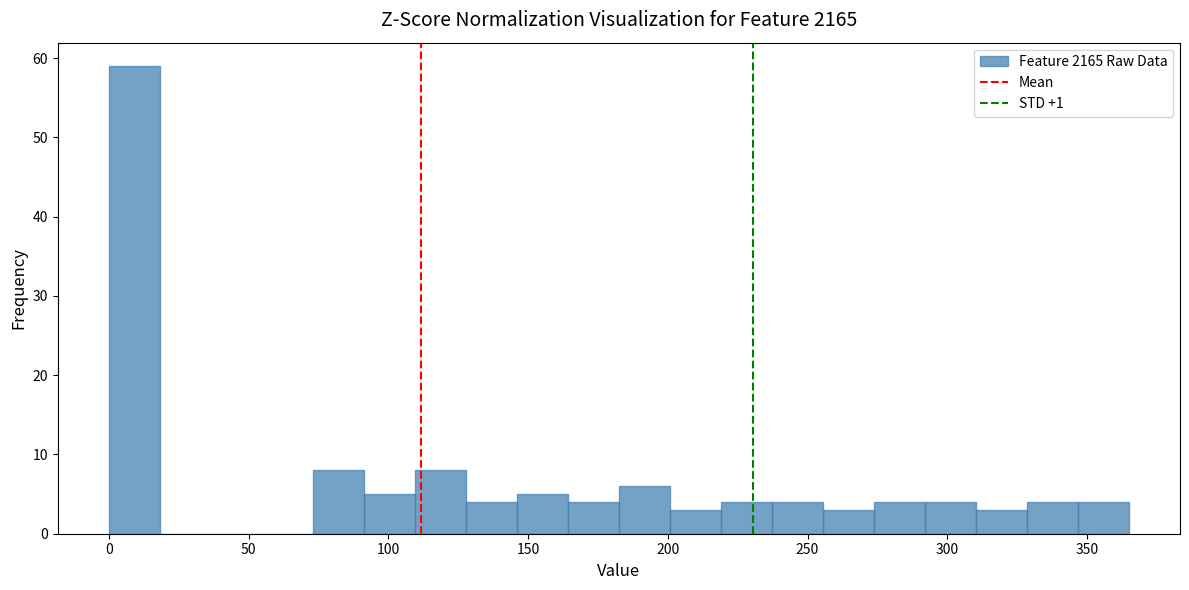

Around what value on the x-axis is the tallest bar? Give the approximate position of its centre, as read against the axis.

10